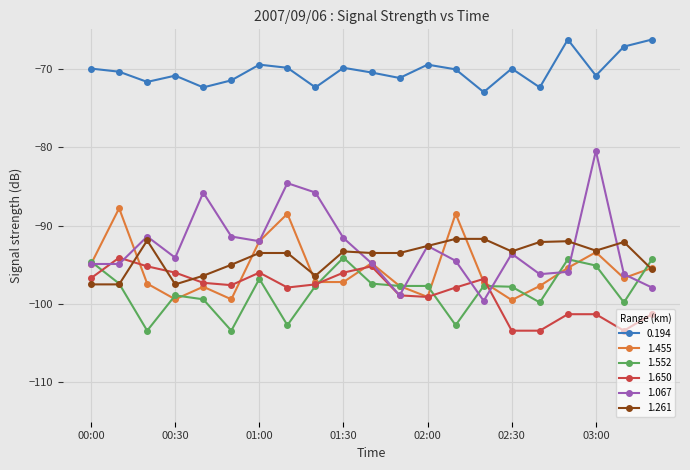

In 1.067, how many points are higher than both neighbors (excluding endpoints)?

6